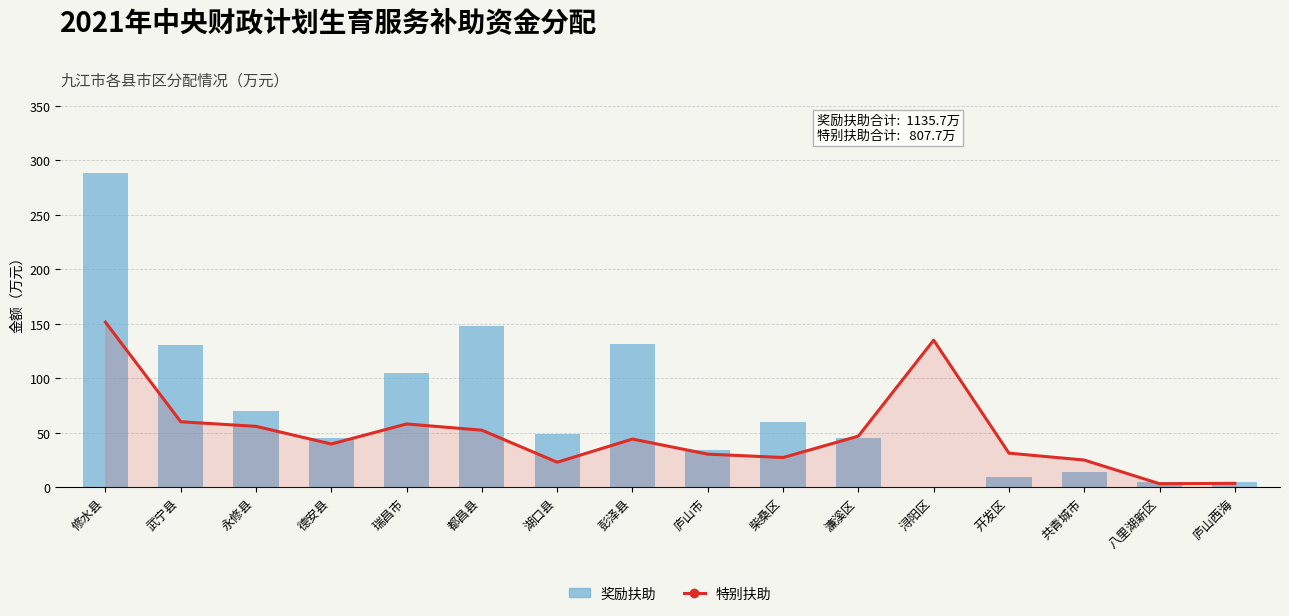

Which series has the largest range (max minus min)?

奖励扶助